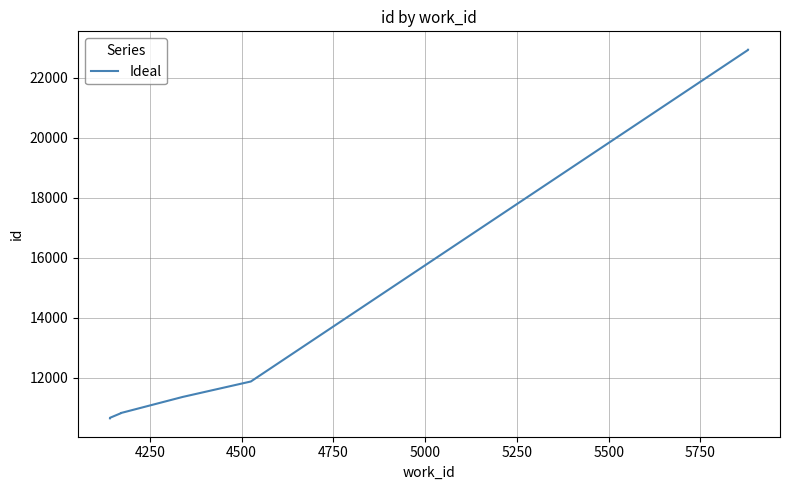

What is the average value?

14579